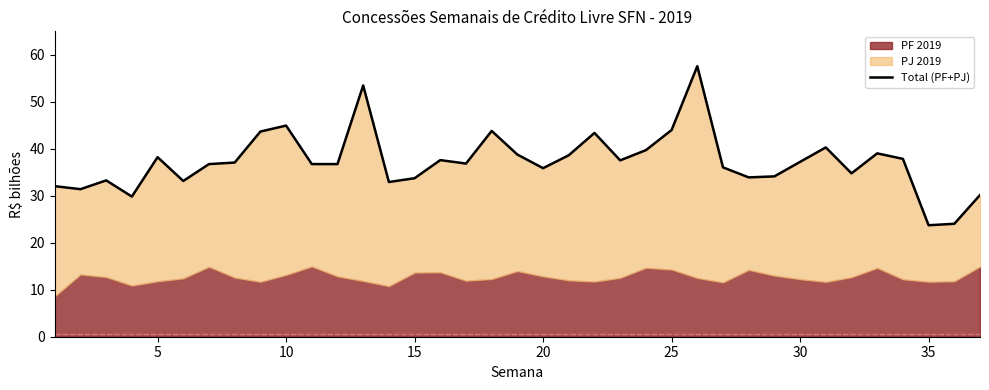

Between 35 and 30, which is larger?

30